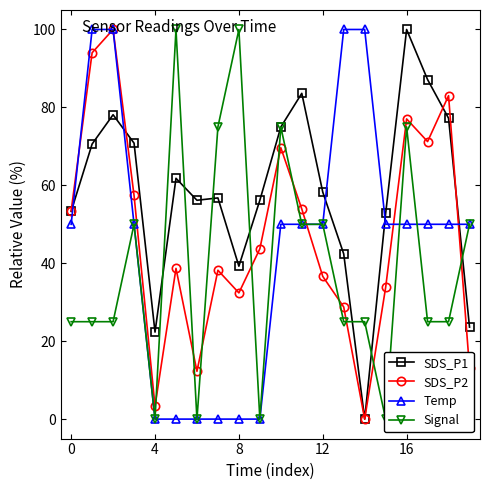

After their last crossing, which series has the higher values: SDS_P2 or SDS_P1?

SDS_P1